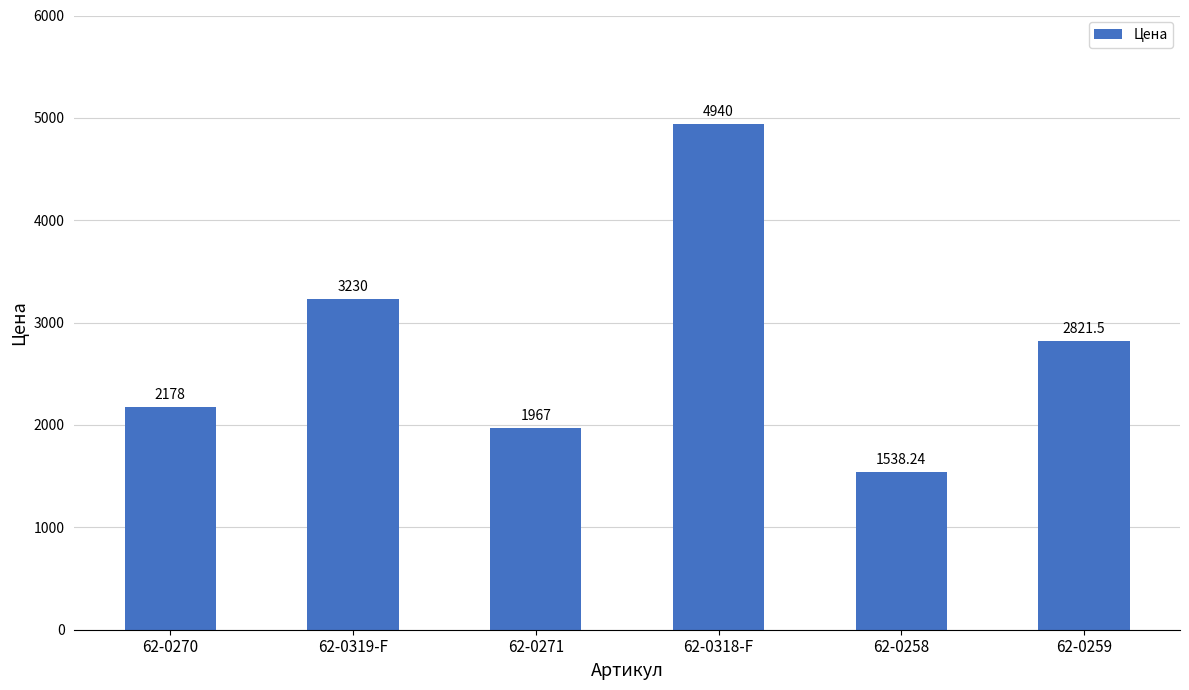

Which has a higher value, 62-0319-F or 62-0271?

62-0319-F